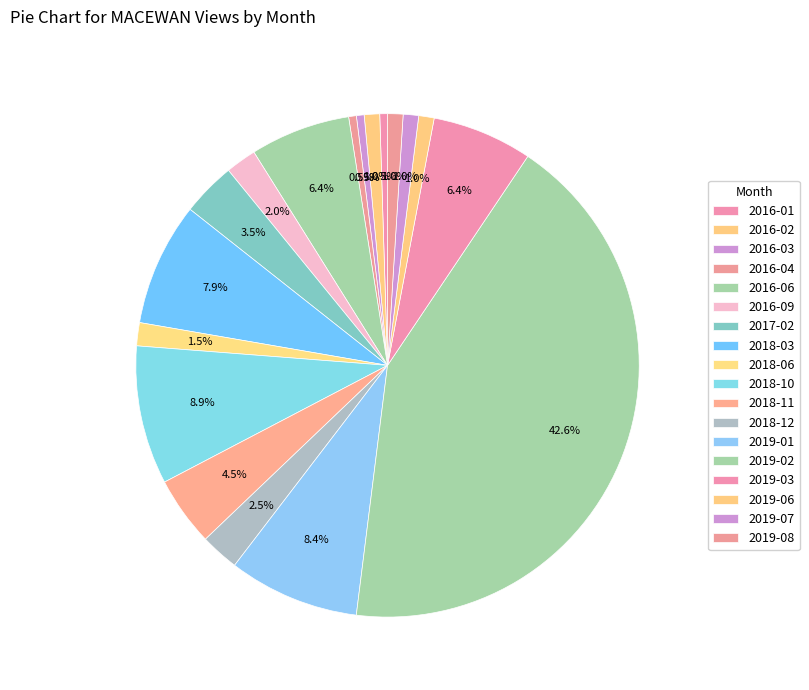

What is the largest slice in the pie chart?

2019-02